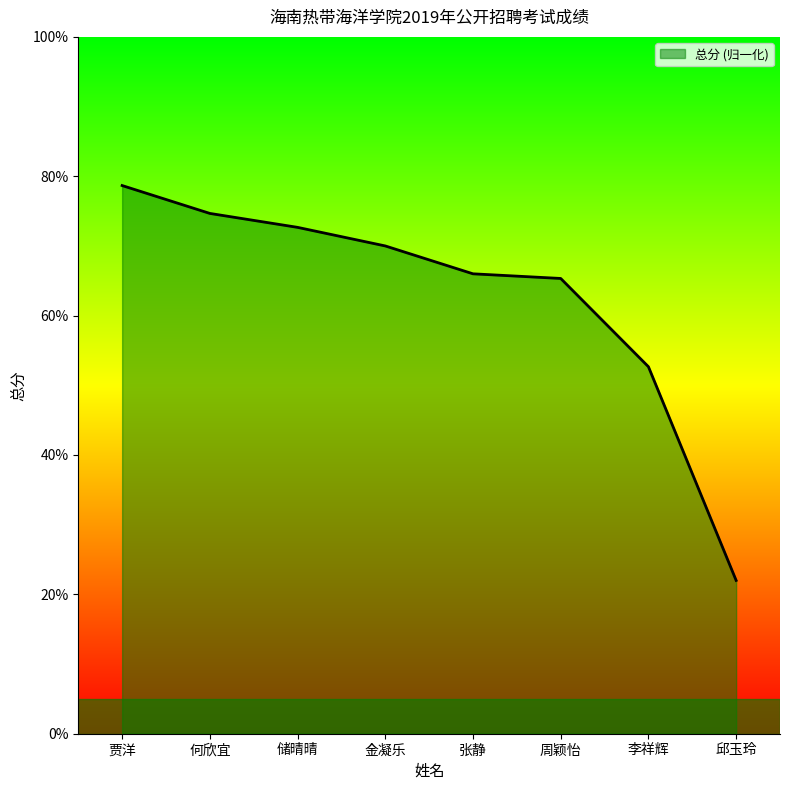

Which has a higher value, 何欣宜 or 周颖怡?

何欣宜